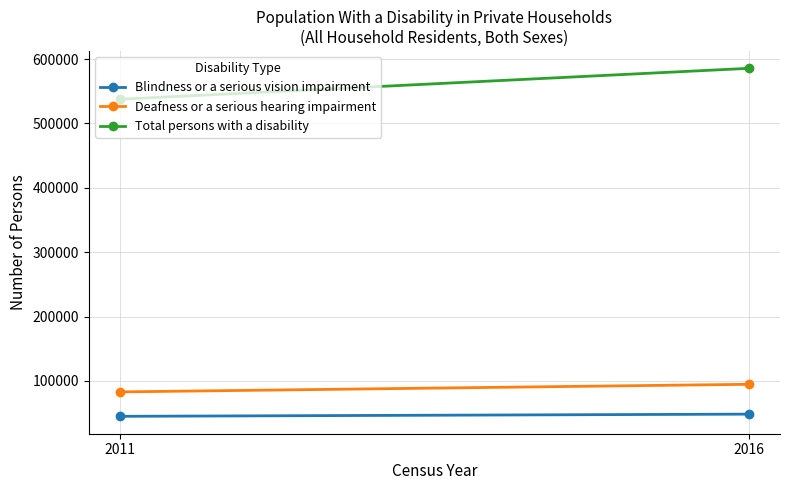

What is the approximate value of Deafness or a serious hearing impairment at 2016, to the nearest 100?

94900